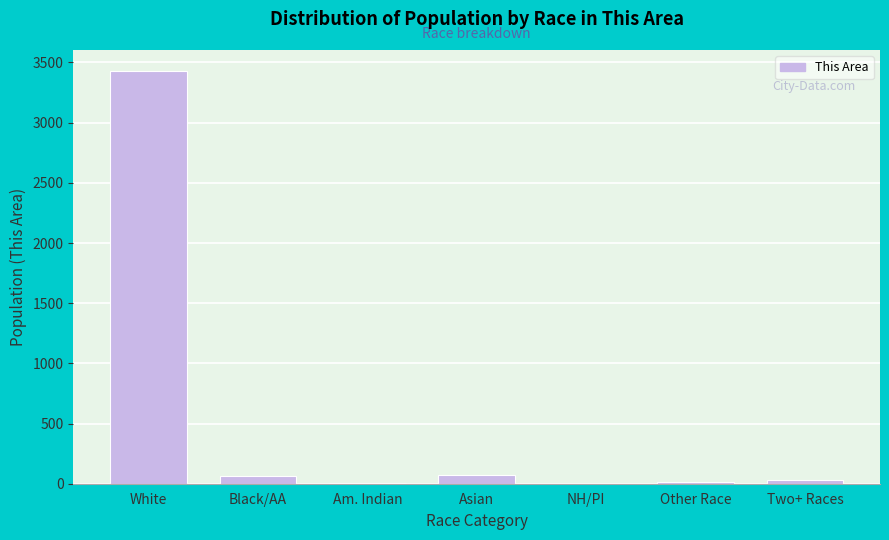

Between White and Asian, which is larger?

White